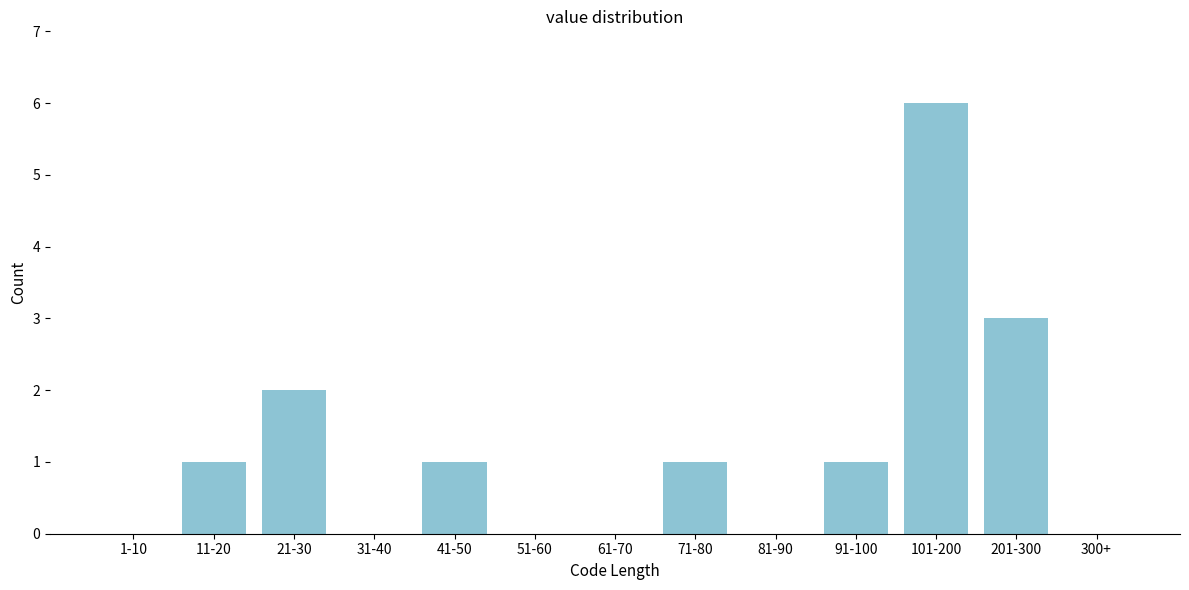

Reading right to left, extract all data points from this chart.

300+=0	201-300=3	101-200=6	91-100=1	81-90=0	71-80=1	61-70=0	51-60=0	41-50=1	31-40=0	21-30=2	11-20=1	1-10=0